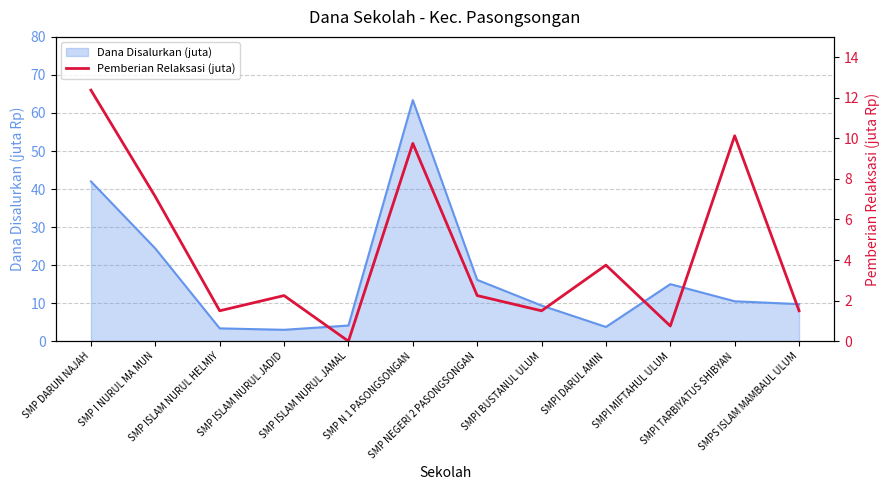

At which label is the value closest to 6?

SMP I NURUL MA MUN